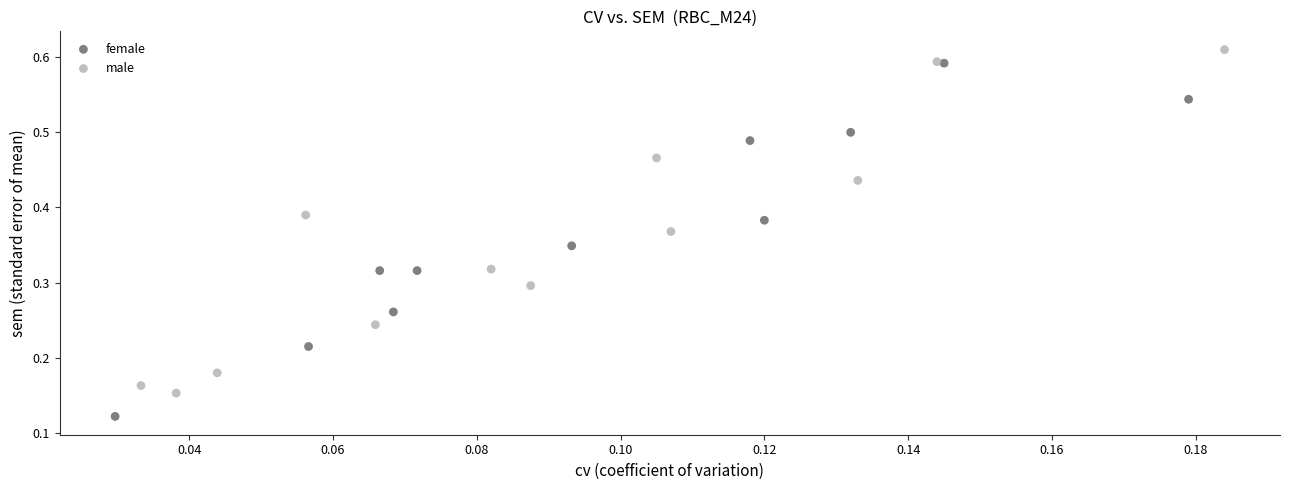

Which series reaches the minimum Y coordinate?

female